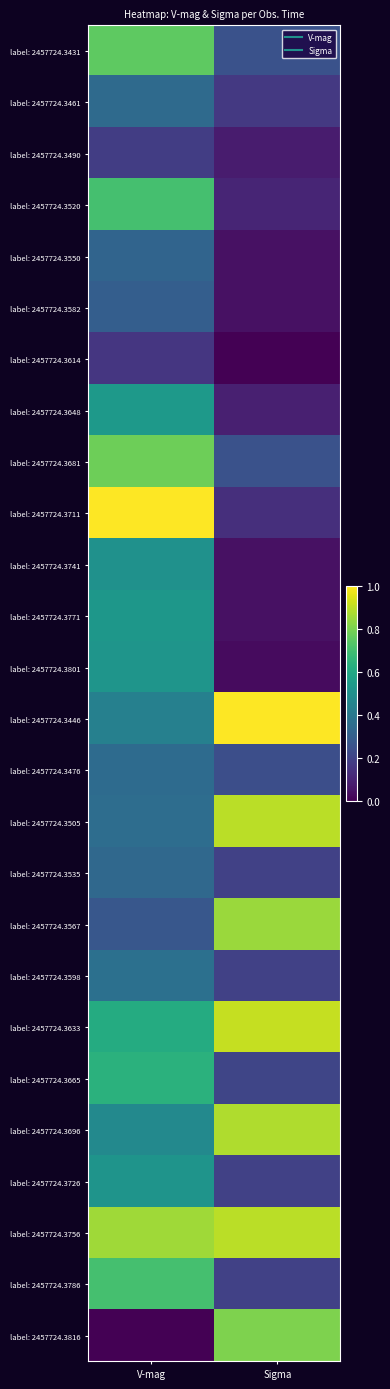

Which label corresponds to the largest value in the chart?

V-mag